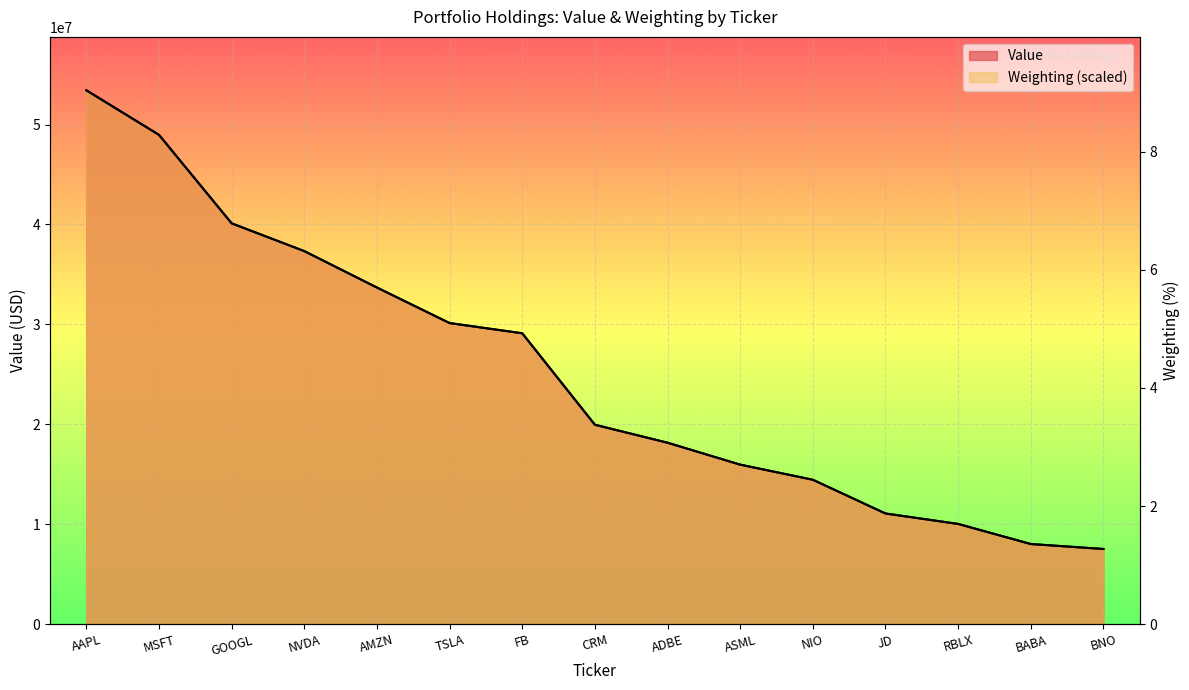

What is the sum of the Weighting values at JD and NVDA?

48409704.6